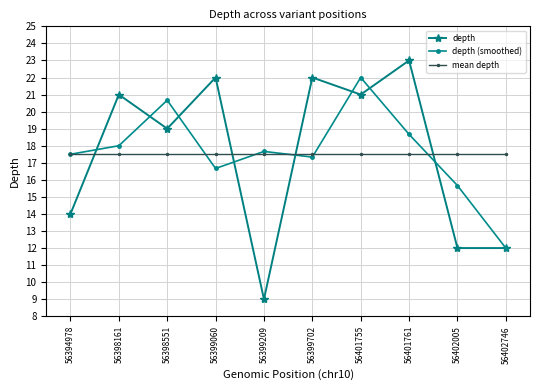

Is it true that depth equals 10.5 at 56398551?

False